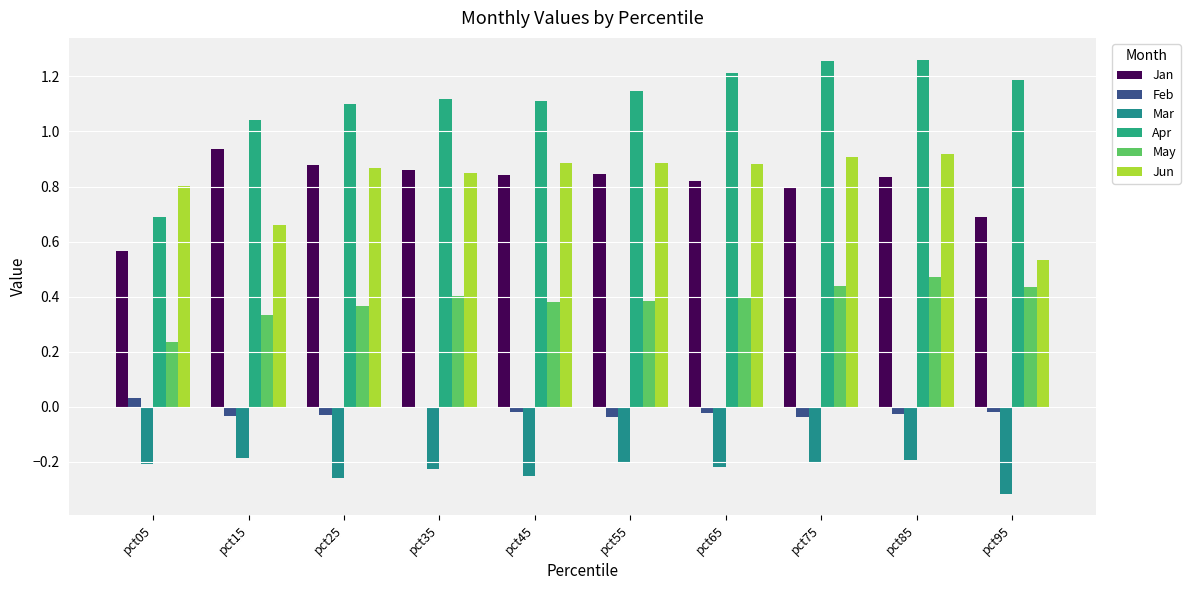

How many distinct data groups are displayed?

6